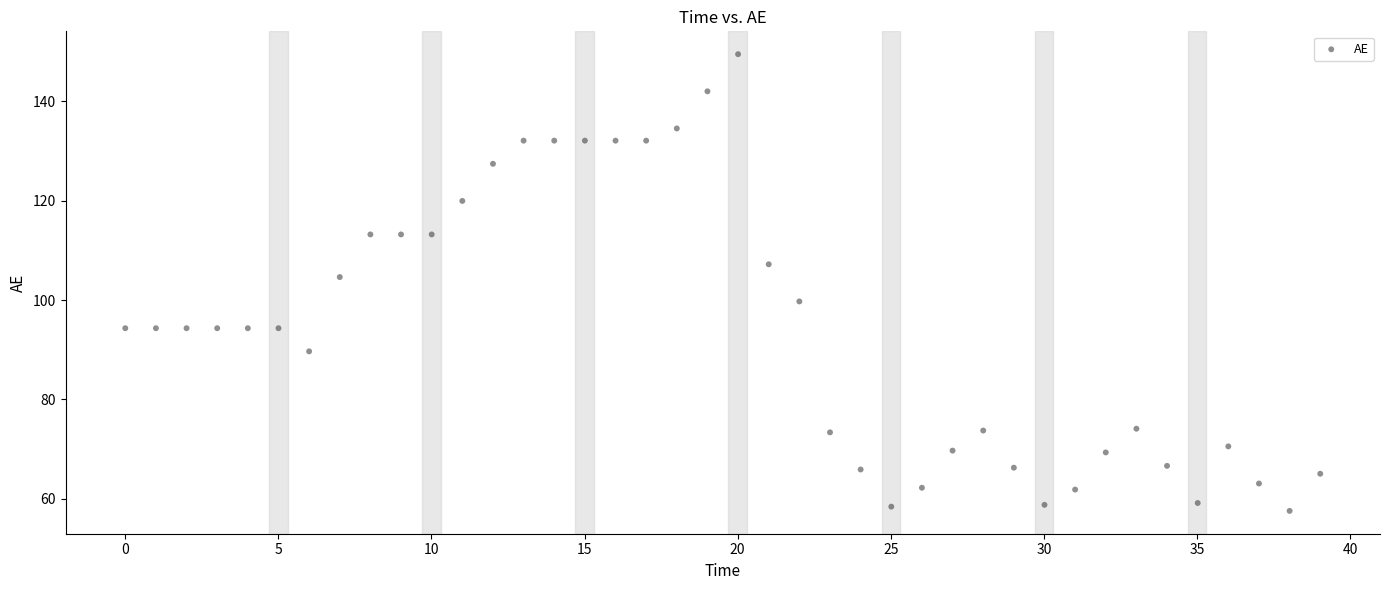

What Y value in the scatter plot is closest to 103?

104.6